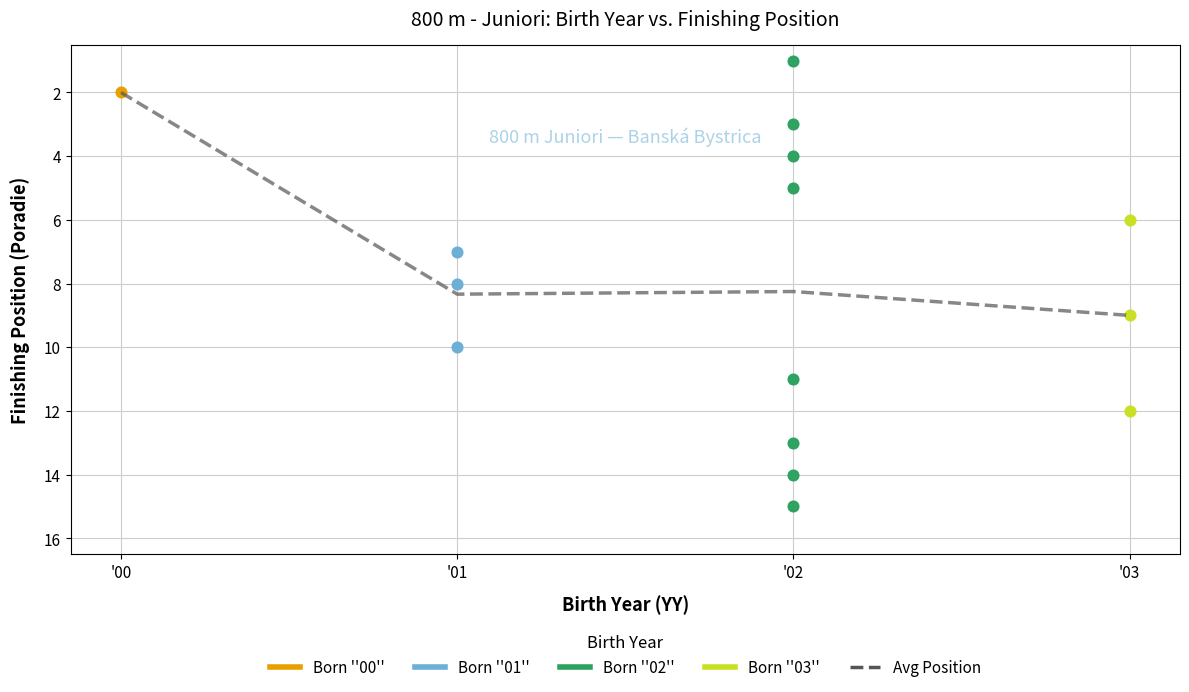

What is the change in value from '02 to '03?

+0.8